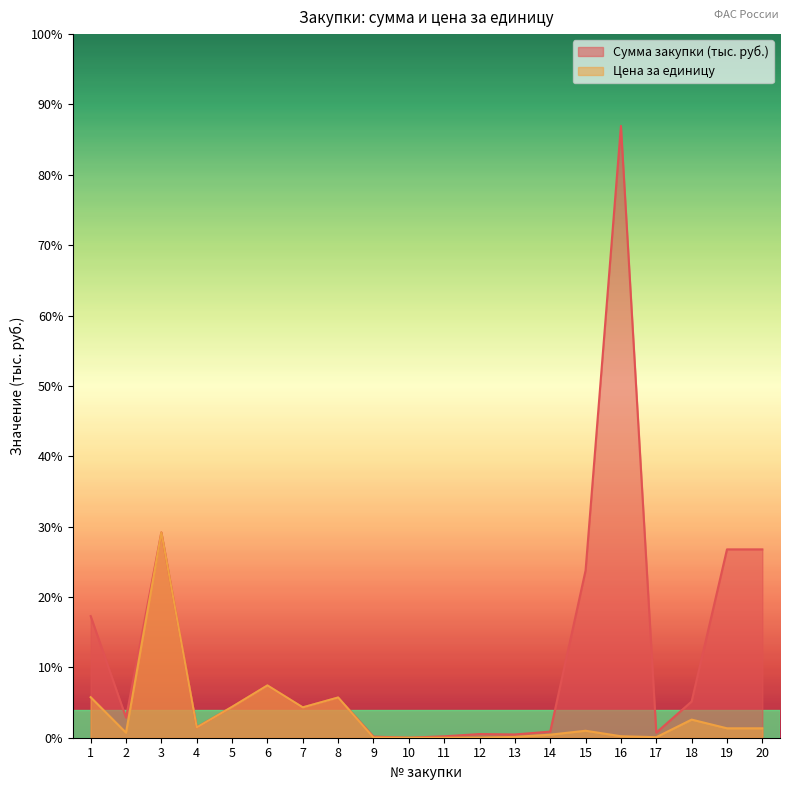

At how many categories does at least one series exceed 236?

1